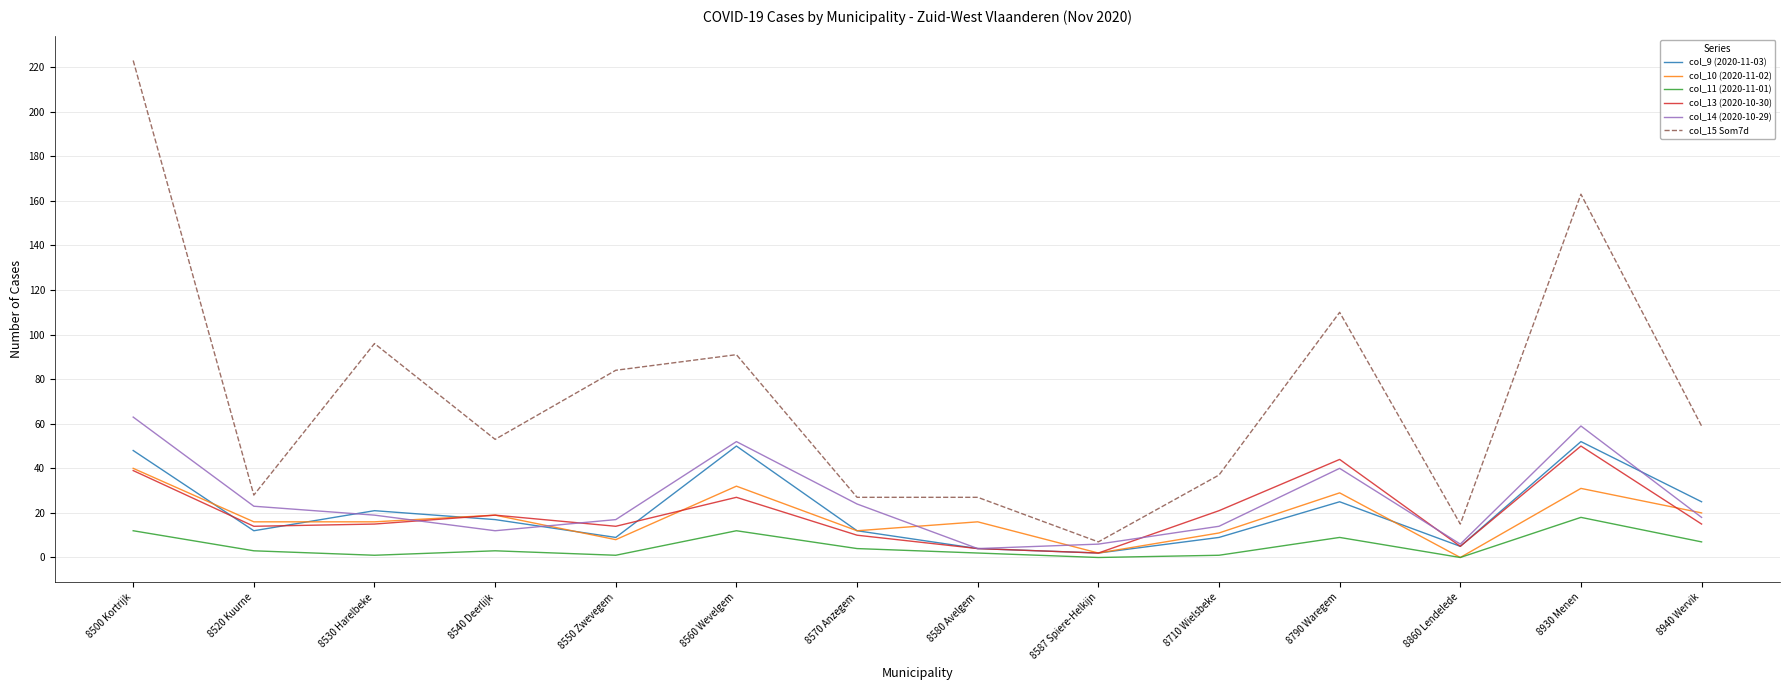

At which label is col_11 (2020-11-01) closest to 9?

8790 Waregem